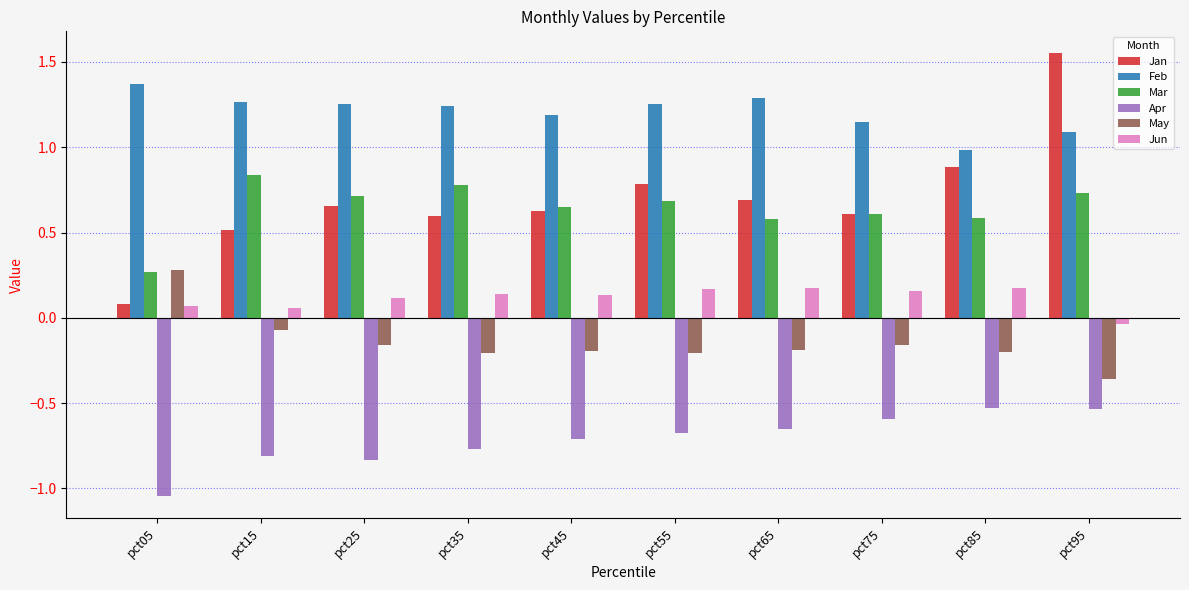

What are all the series names shown in the legend?

Jan, Feb, Mar, Apr, May, Jun